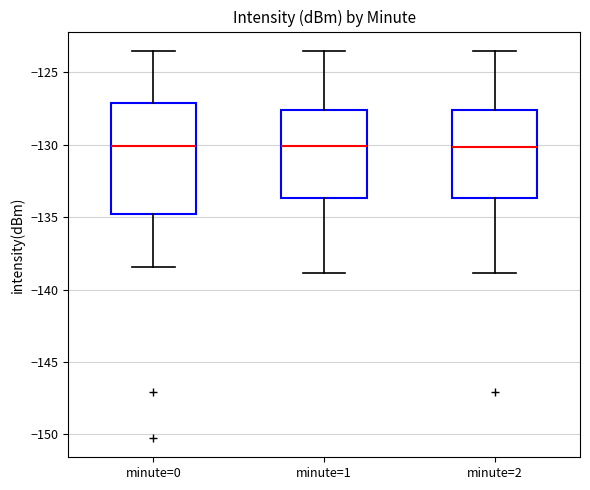

Reading left to right, transcribe this box plot: for each box, give where its median line is, the range the box spans, and where its two whiskers end, as read against the y-axis. The values are not printed on the chart, so give them approximately, as read against the axis.

minute=0: median -130.0, box -135.0 to -127.0, whiskers -138.5 to -123.5
minute=1: median -130.0, box -133.5 to -127.5, whiskers -139.0 to -123.5
minute=2: median -130.0, box -133.5 to -127.5, whiskers -139.0 to -123.5